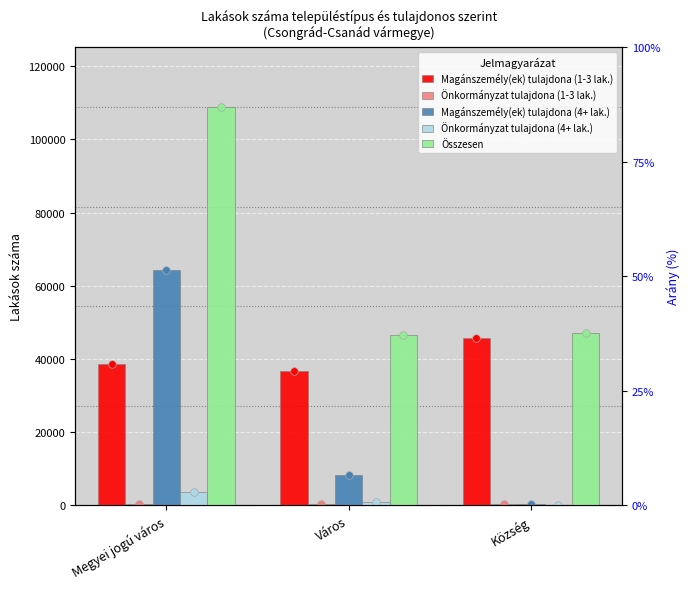

What are all the series names shown in the legend?

Magánszemély(ek) tulajdona (1-3 lak.), Önkormányzat tulajdona (1-3 lak.), Magánszemély(ek) tulajdona (4+ lak.), Önkormányzat tulajdona (4+ lak.), Összesen